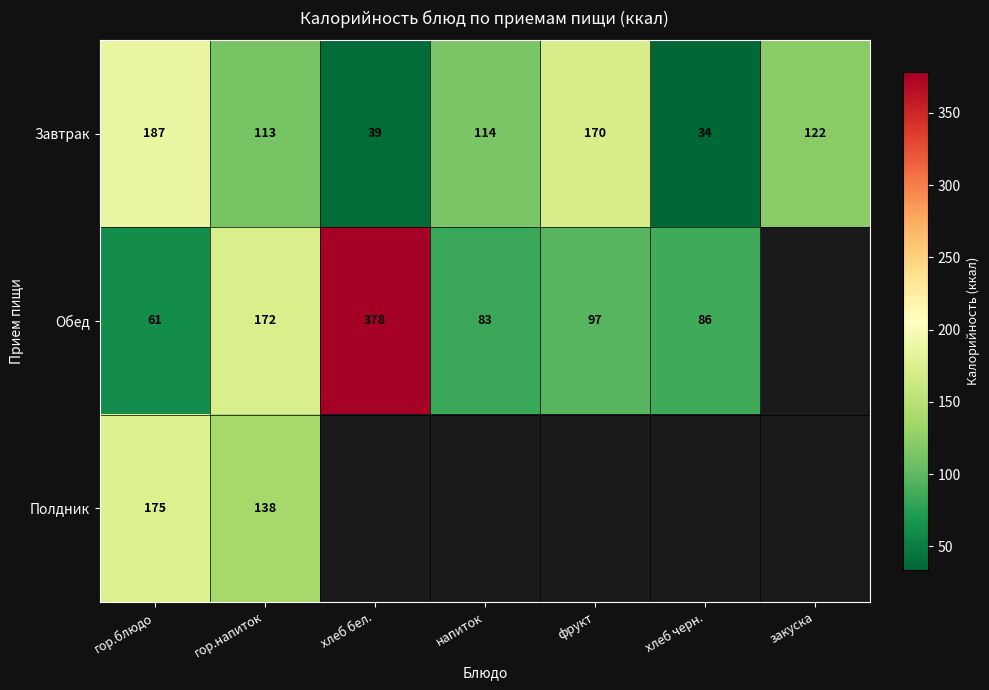

At which category is the sum across all series the highest?

гор.блюдо